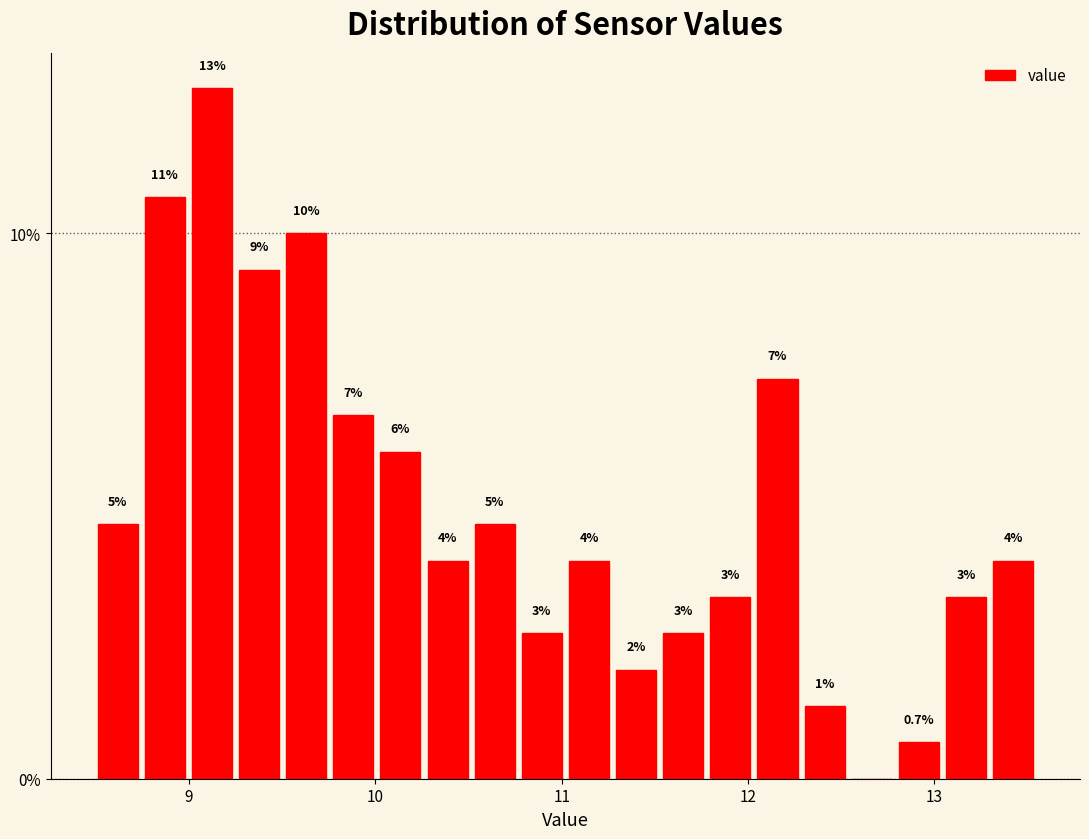

Around what value on the x-axis is the tallest bar? Give the approximate position of its centre, as read against the axis.

9.1